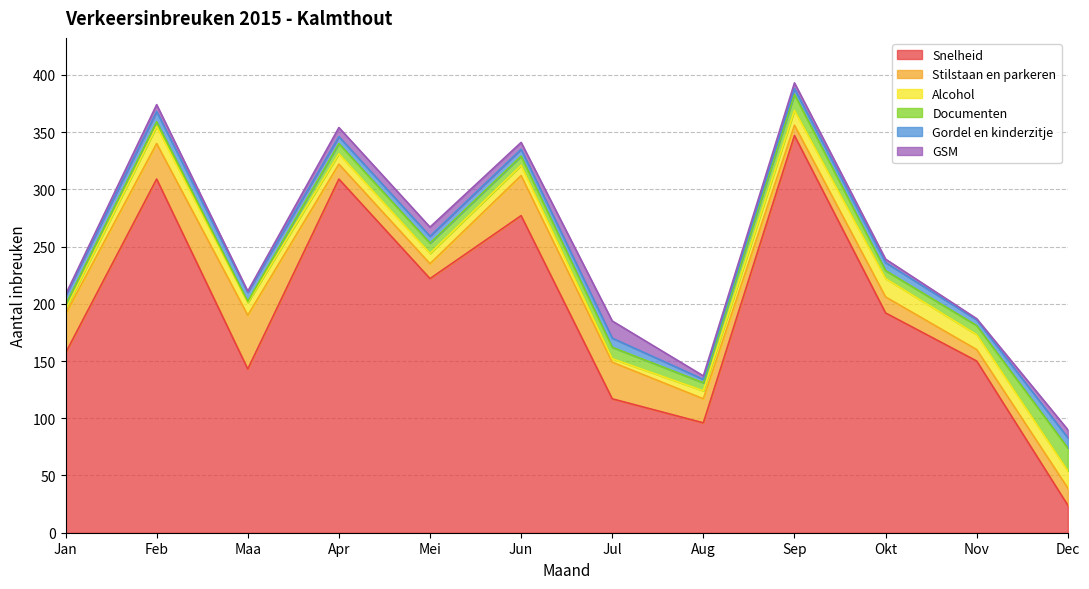

Which series changed the most between Mei and Okt?

Snelheid